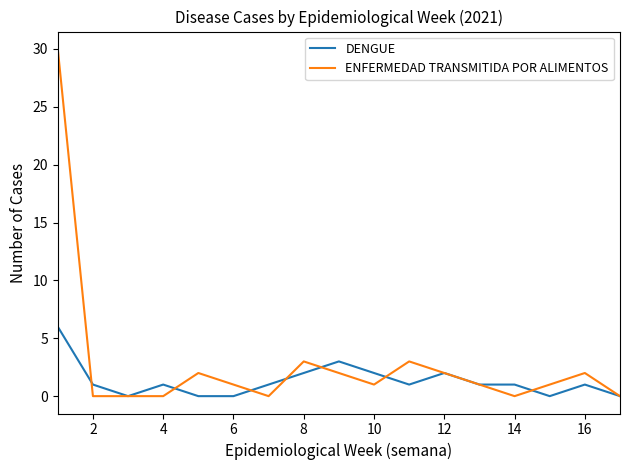

Which series has the widest spread of values?

ENFERMEDAD TRANSMITIDA POR ALIMENTOS